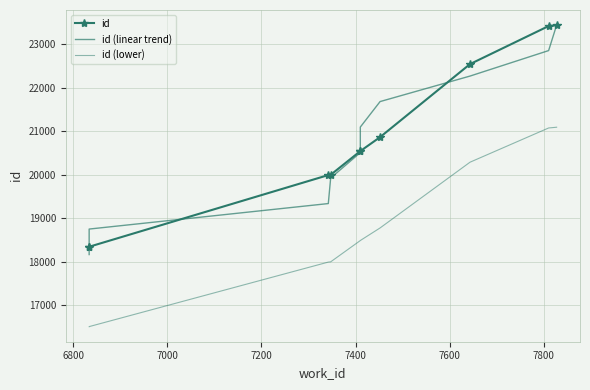

What is the difference between the highest and lowest values at 6800?

2241.2